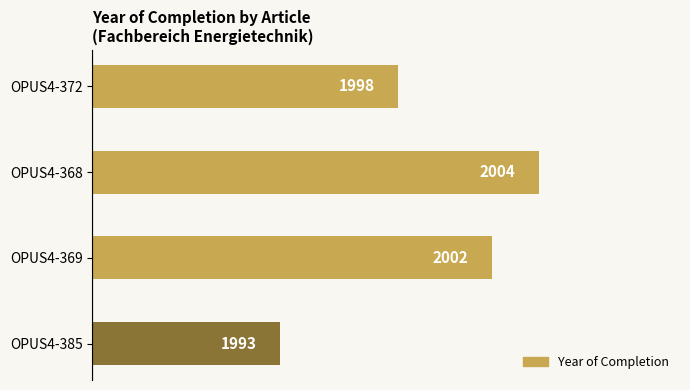

How many values are between 1998 and 2004?

3